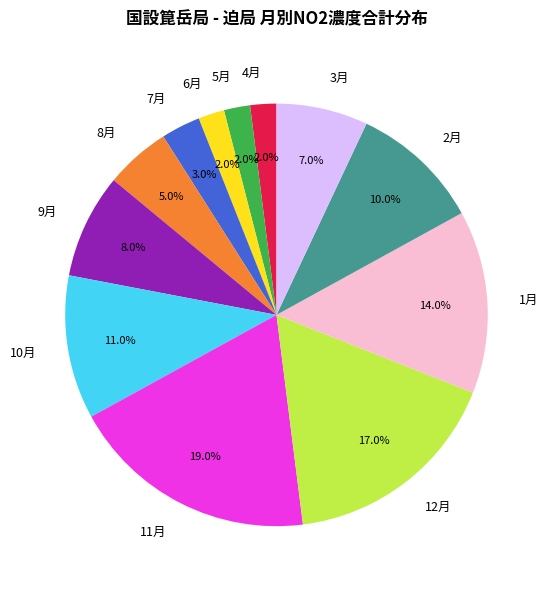

To the nearest percent, what portion does 8月 represent?

5%